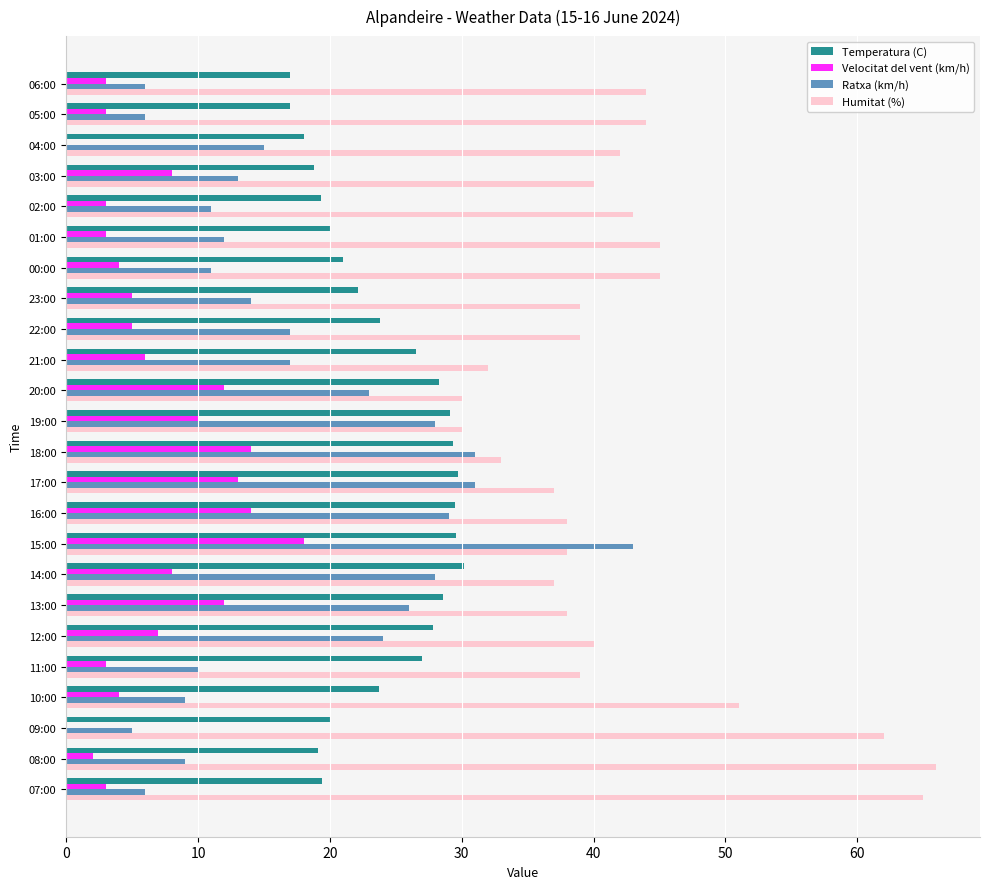

Which series changed the most between 23:00 and 18:00?

Ratxa (km/h)